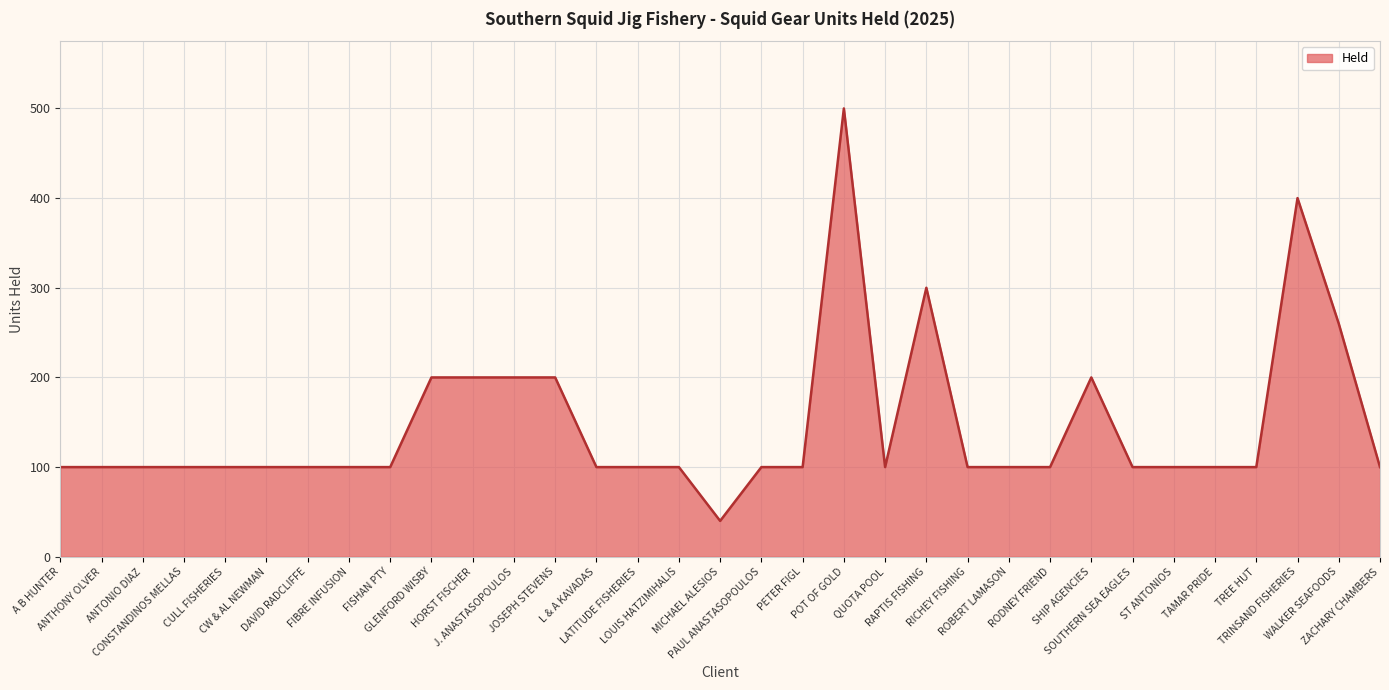

Reading left to right, extract all data points from this chart.

100	100	100	100	100	100	100	100	100	200	200	200	200	100	100	100	40	100	100	500	100	300	100	100	100	200	100	100	100	100	400	260	100